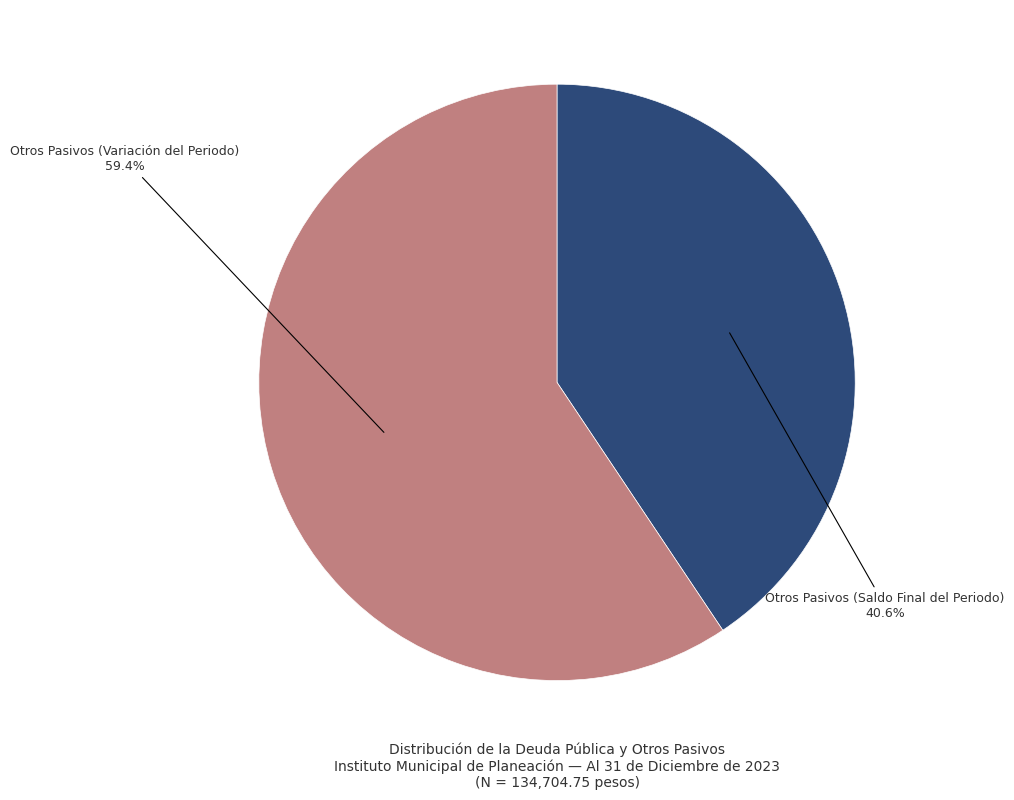

What is the total percentage of Otros Pasivos (Variación del Periodo) and Otros Pasivos (Saldo Final del Periodo)?

100.0%